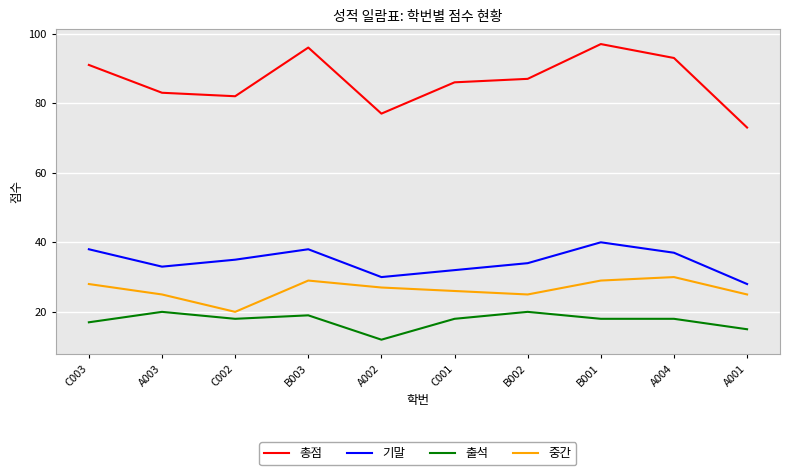

Reading left to right, list all the values displayed in this chart.

총점: 91	83	82	96	77	86	87	97	93	73
기말: 38	33	35	38	30	32	34	40	37	28
출석: 17	20	18	19	12	18	20	18	18	15
중간: 28	25	20	29	27	26	25	29	30	25